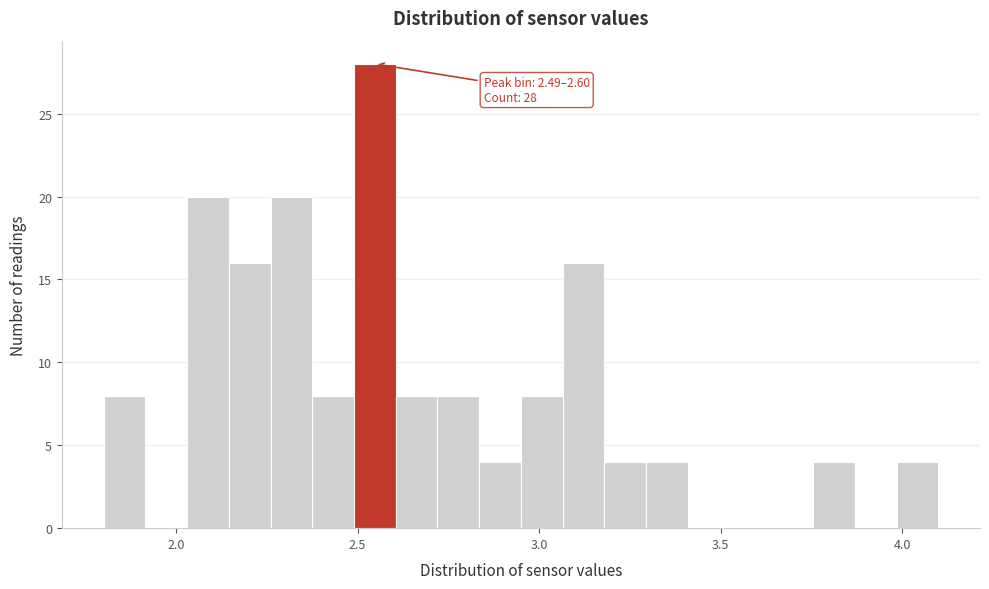

Read against the x-axis, roughly where is the centre of the tallest bar?

2.55